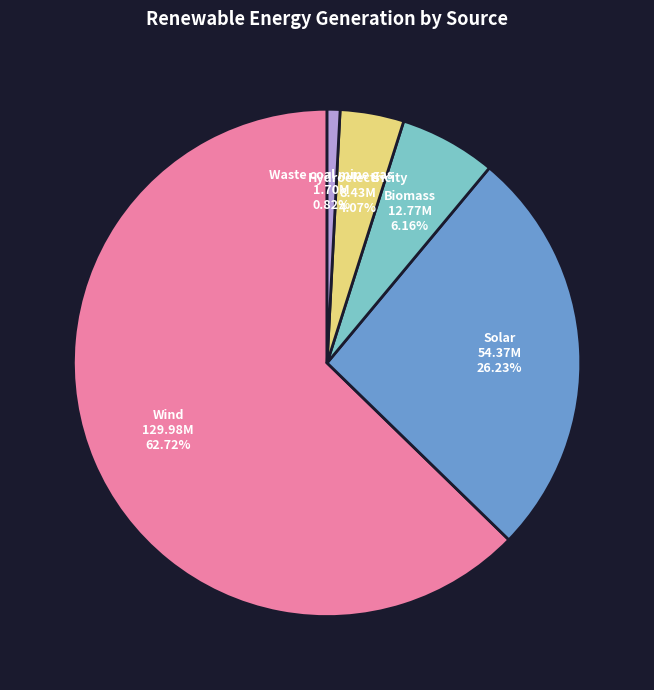

Is there a majority slice in this chart?

Yes